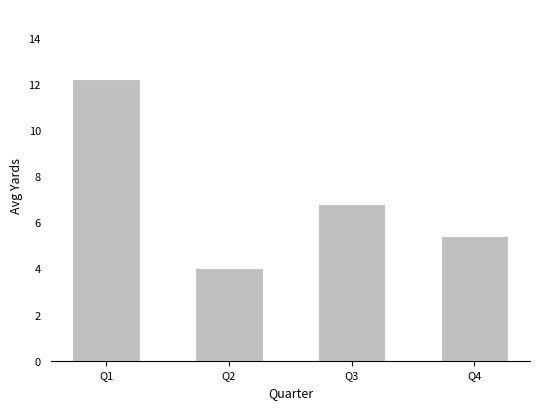

What is the ratio of the value at Q3 to the value at Q4?

1.3